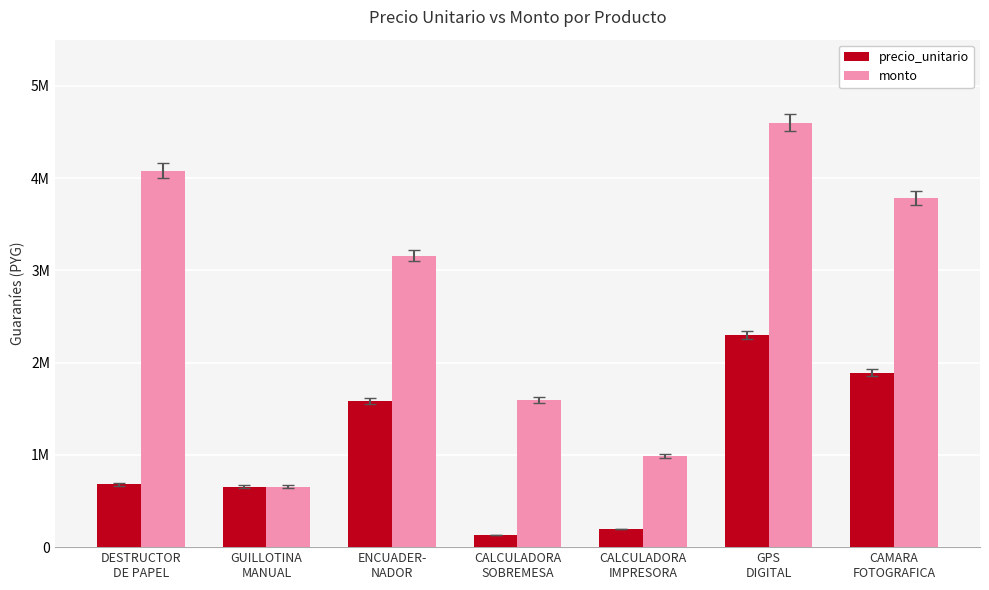

What are all the series names shown in the legend?

precio_unitario, monto